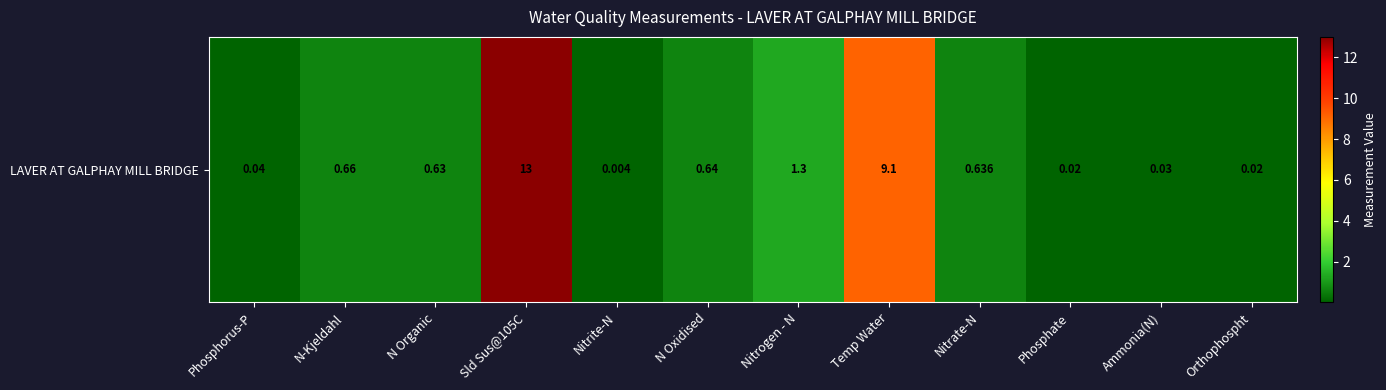

Where is the data nearest to the value 6?

Temp Water